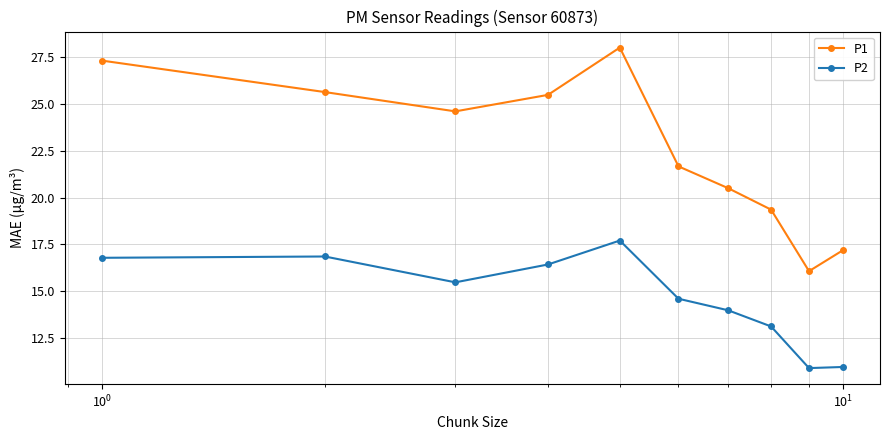

What is the average value of the P2 series?

14.7